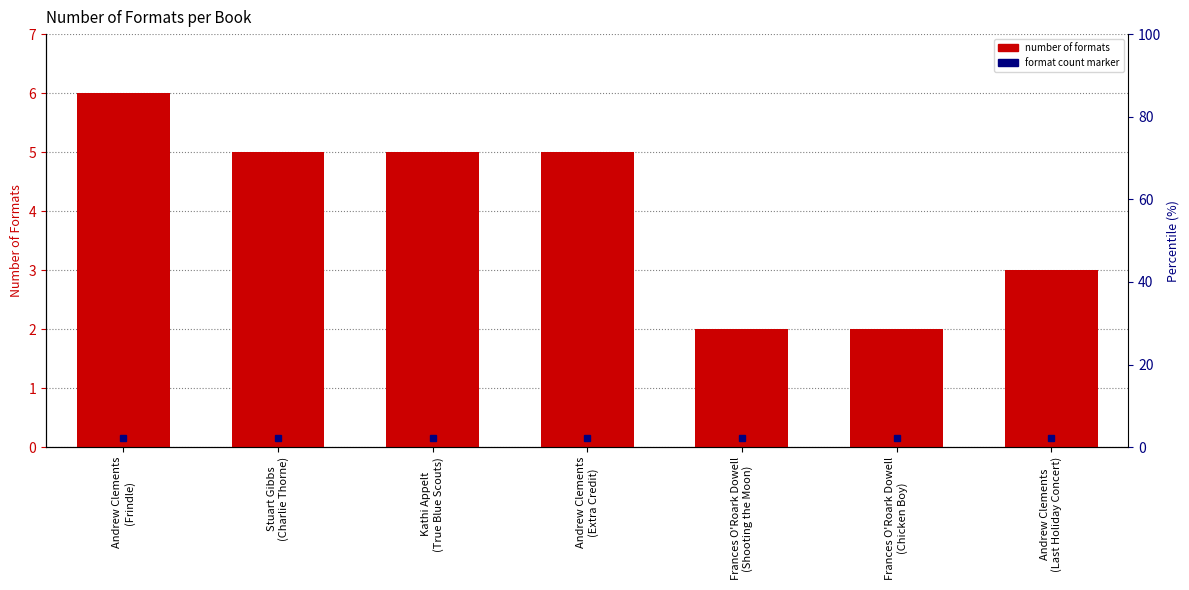

At which label does the data first exceed 5?

Andrew Clements
(Frindle)